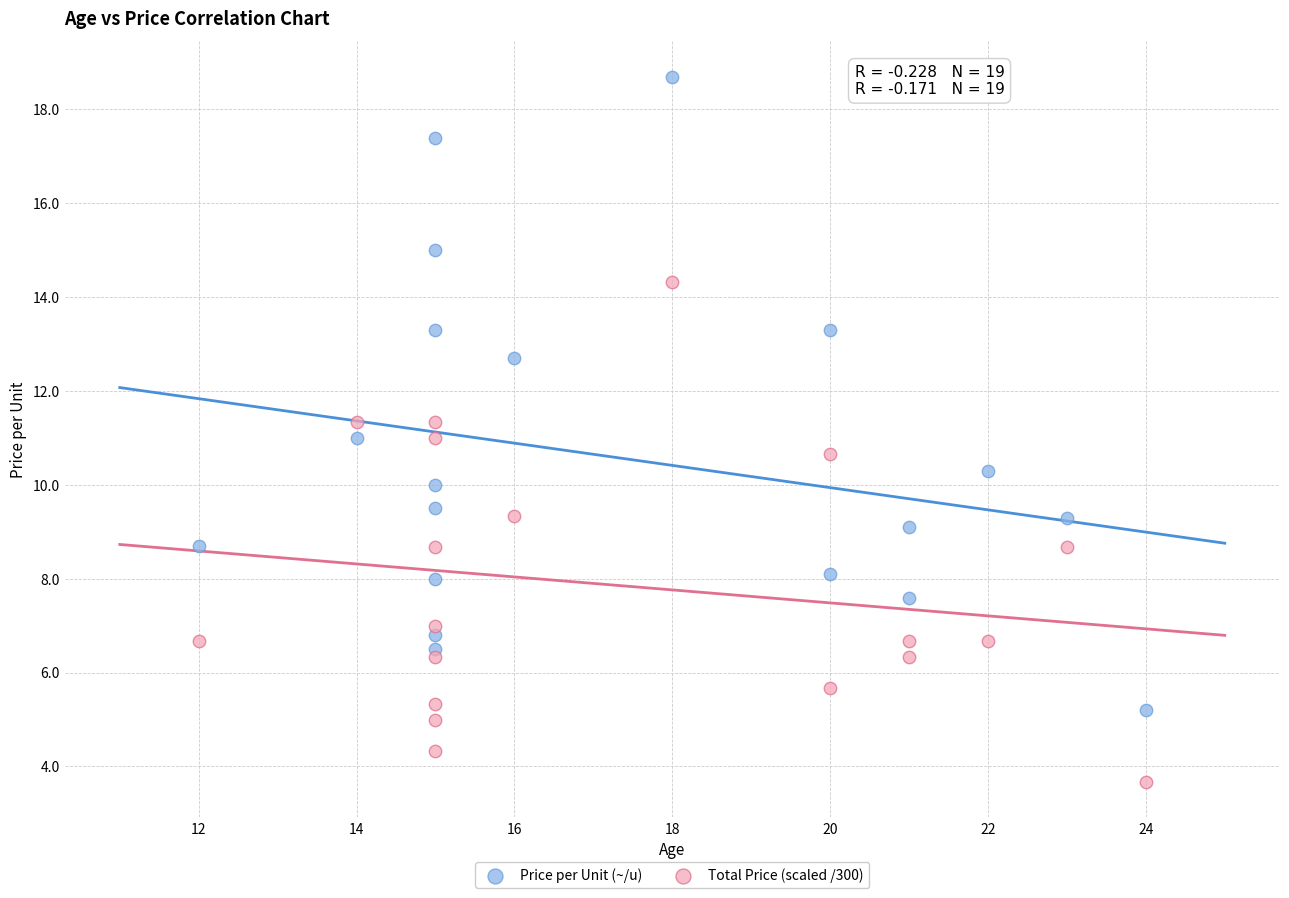

Across all data points, what is the range of X values (max minus min)?

12.0